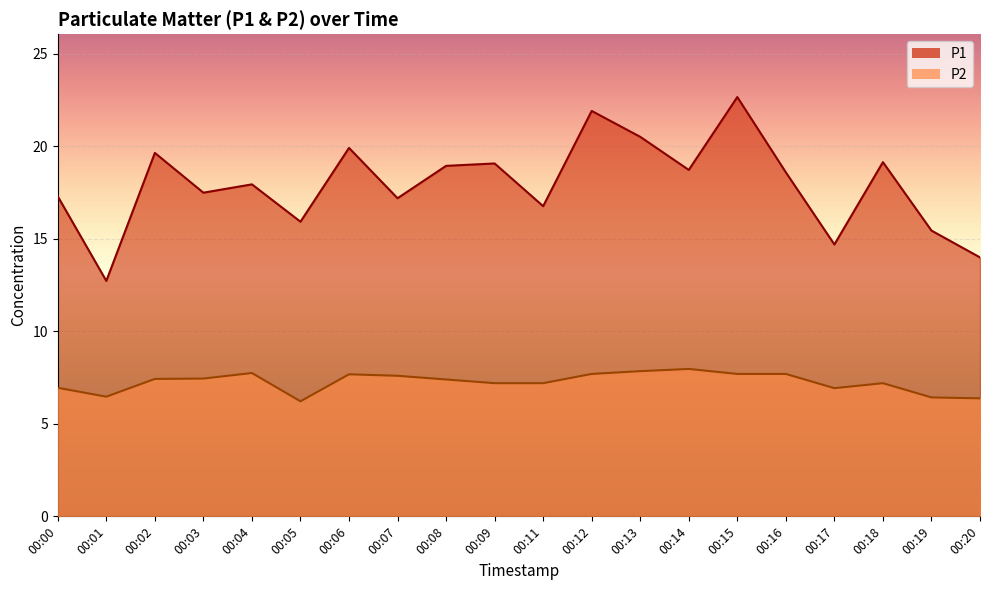

At which label is P2 closest to 7?

00:00